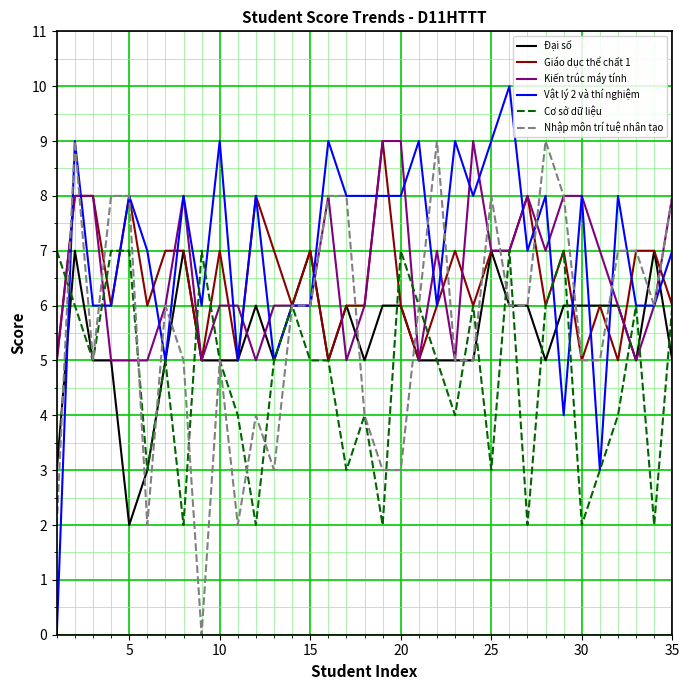

What are all the series names shown in the legend?

Đại số, Giáo dục thể chất 1, Kiến trúc máy tính, Vật lý 2 và thí nghiệm, Cơ sở dữ liệu, Nhập môn trí tuệ nhân tạo